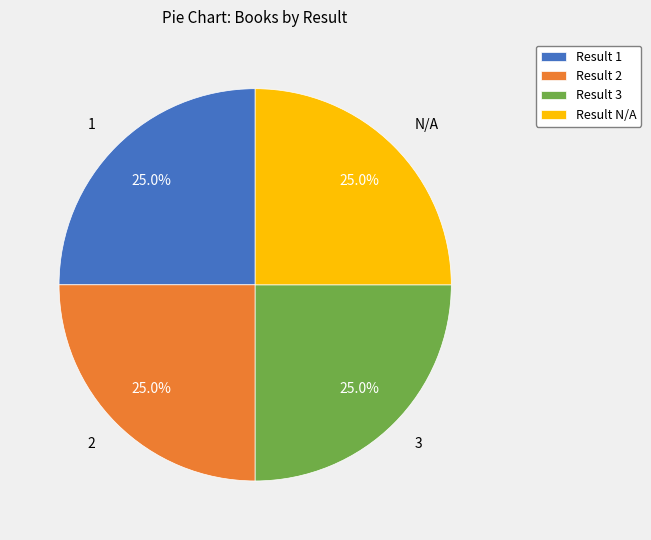

The N/A slice represents 25% of the pie. True or false?

True